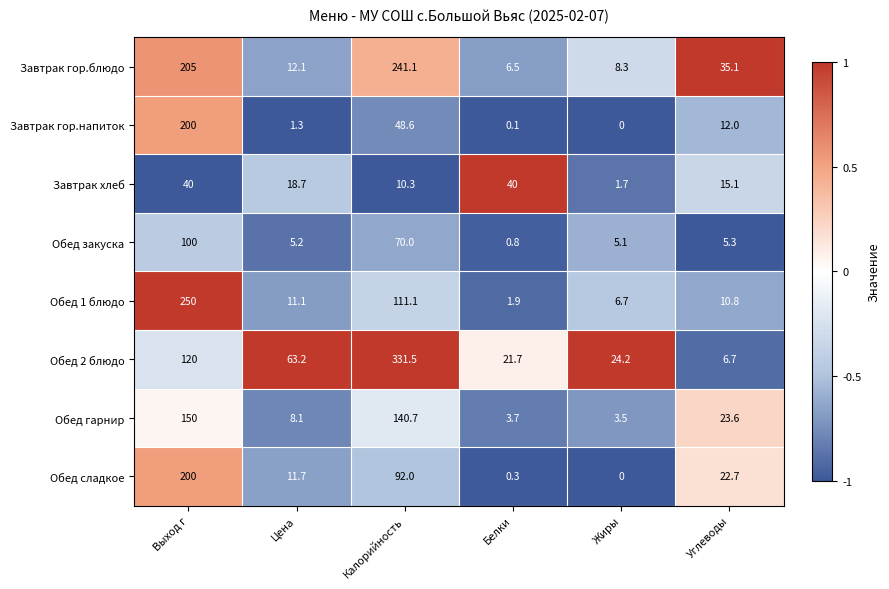

What is the sum of all Обед закуска values?

186.4